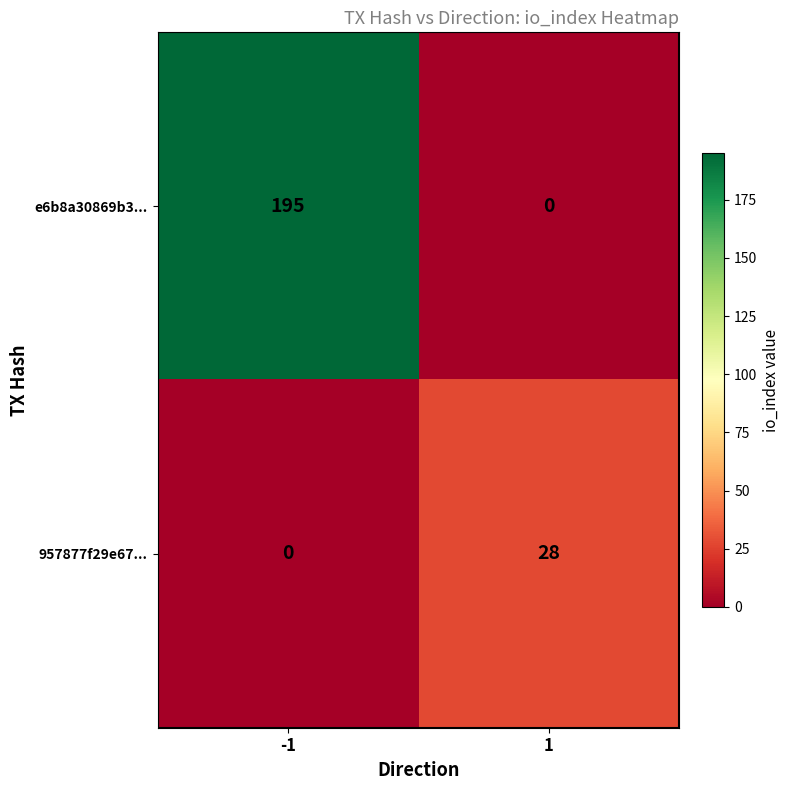

What is the difference between the highest and lowest values at -1?

195